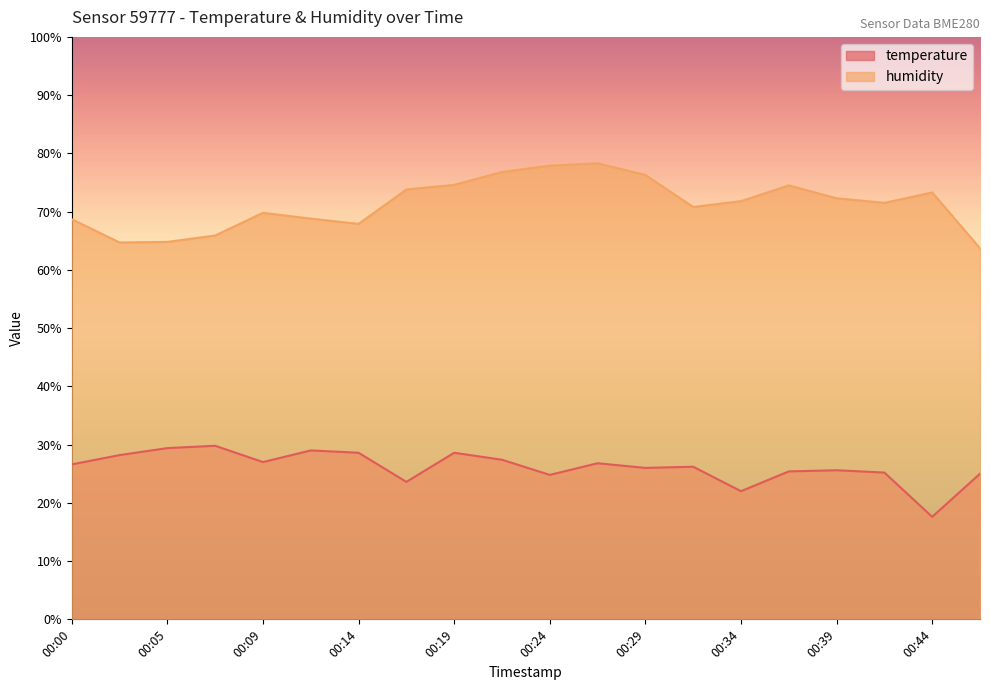

True or false: temperature and humidity intersect in this chart.

False